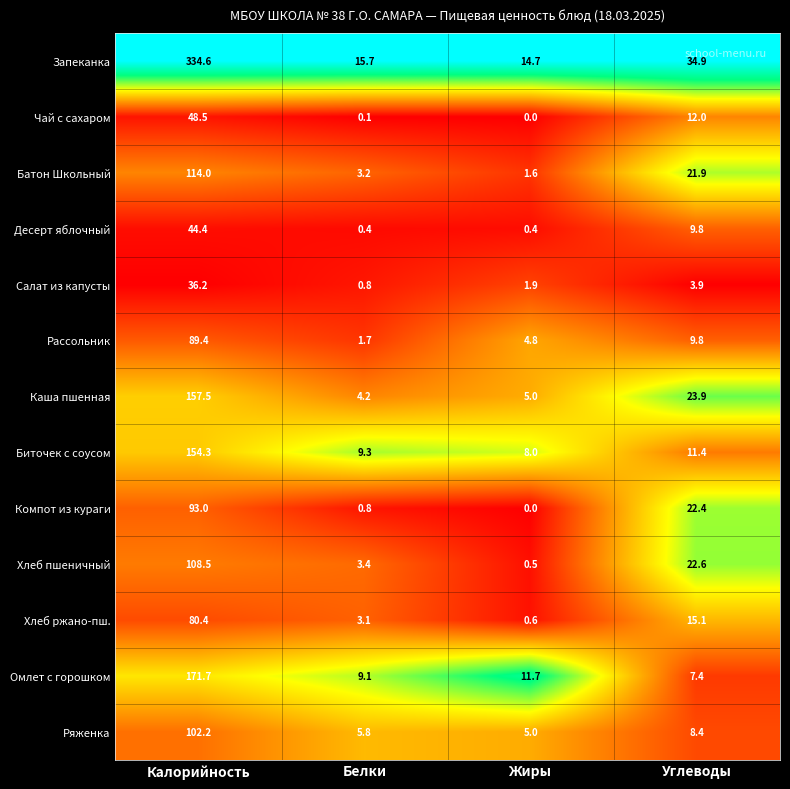

Rank the series by their maximum value, from lowest to highest.

Салат из капусты, Десерт яблочный, Чай с сахаром, Хлеб ржано-пш., Рассольник, Компот из кураги, Ряженка, Хлеб пшеничный, Батон Школьный, Биточек с соусом, Каша пшенная, Омлет с горошком, Запеканка